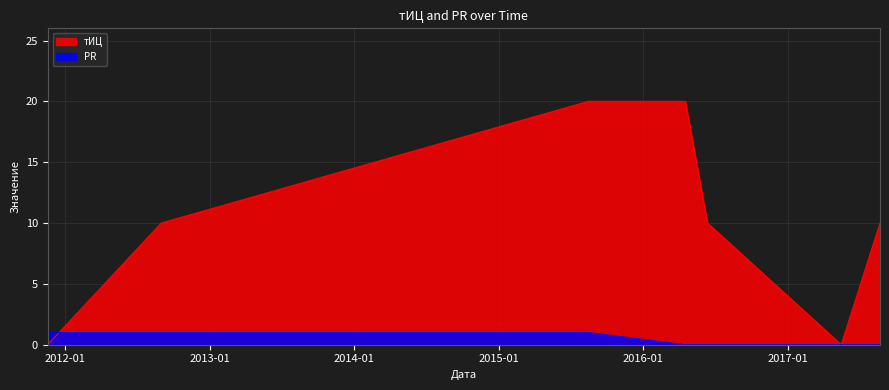

What is the label of the 3rd point from the left?

2015-08-15